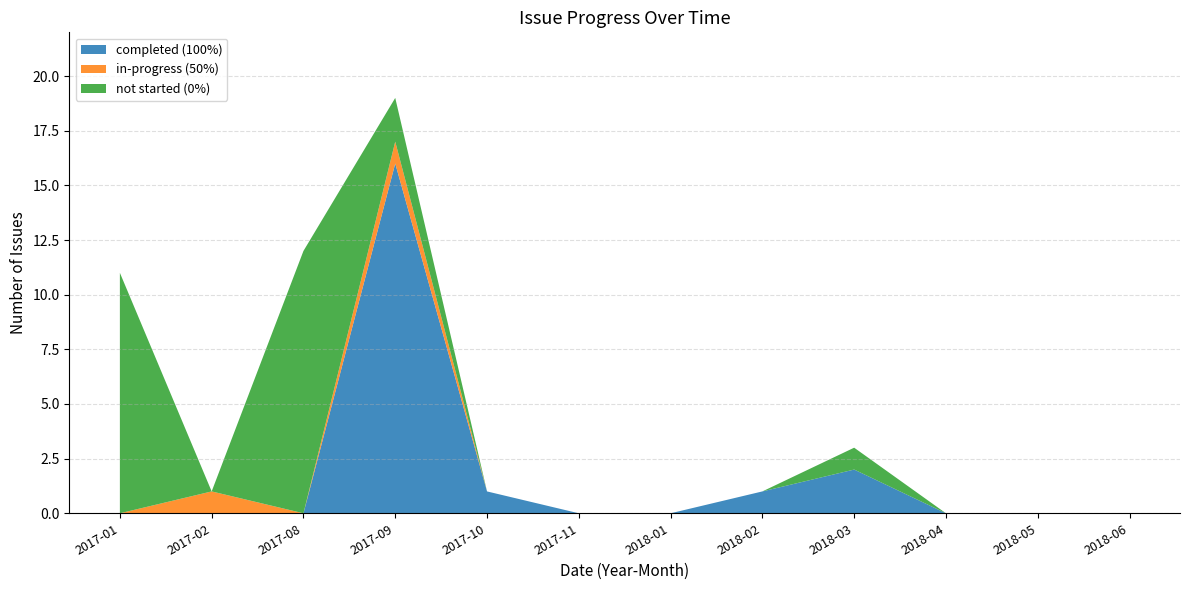

The completed (100%) series shows 0 at 2017-02. True or false?

True